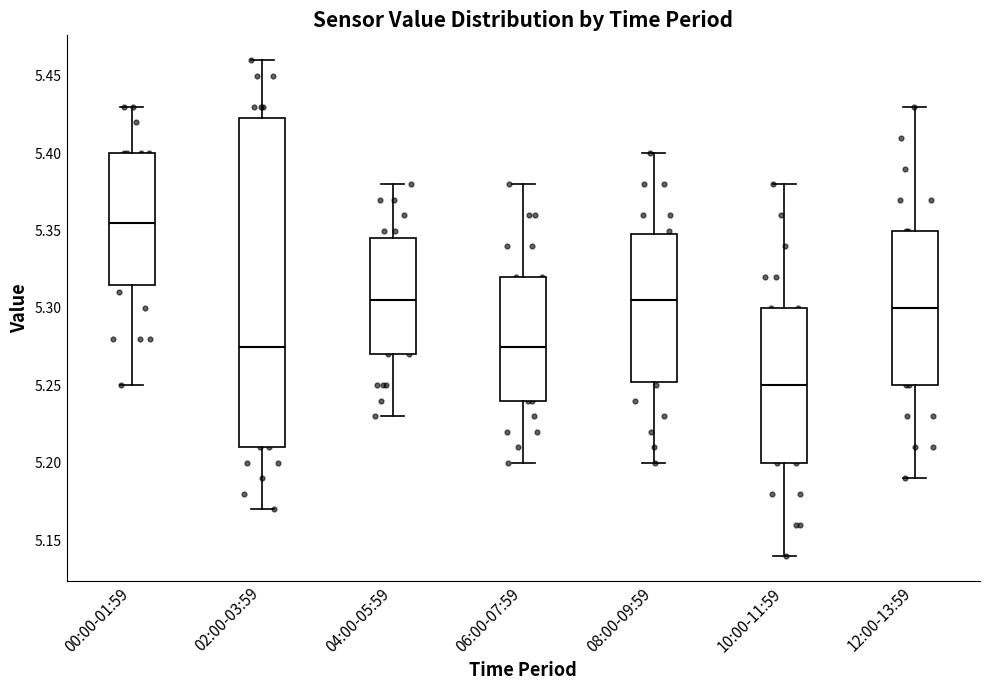

Reading left to right, transcribe this box plot: for each box, give where its median line is, the range the box spans, and where its two whiskers end, as read against the y-axis. The values are not printed on the chart, so give them approximately, as read against the axis.

00:00-01:59: median 5.355, box 5.315 to 5.400, whiskers 5.250 to 5.430
02:00-03:59: median 5.275, box 5.210 to 5.425, whiskers 5.170 to 5.460
04:00-05:59: median 5.305, box 5.270 to 5.345, whiskers 5.230 to 5.380
06:00-07:59: median 5.275, box 5.240 to 5.320, whiskers 5.200 to 5.380
08:00-09:59: median 5.305, box 5.255 to 5.350, whiskers 5.200 to 5.400
10:00-11:59: median 5.250, box 5.200 to 5.300, whiskers 5.140 to 5.380
12:00-13:59: median 5.300, box 5.250 to 5.350, whiskers 5.190 to 5.430